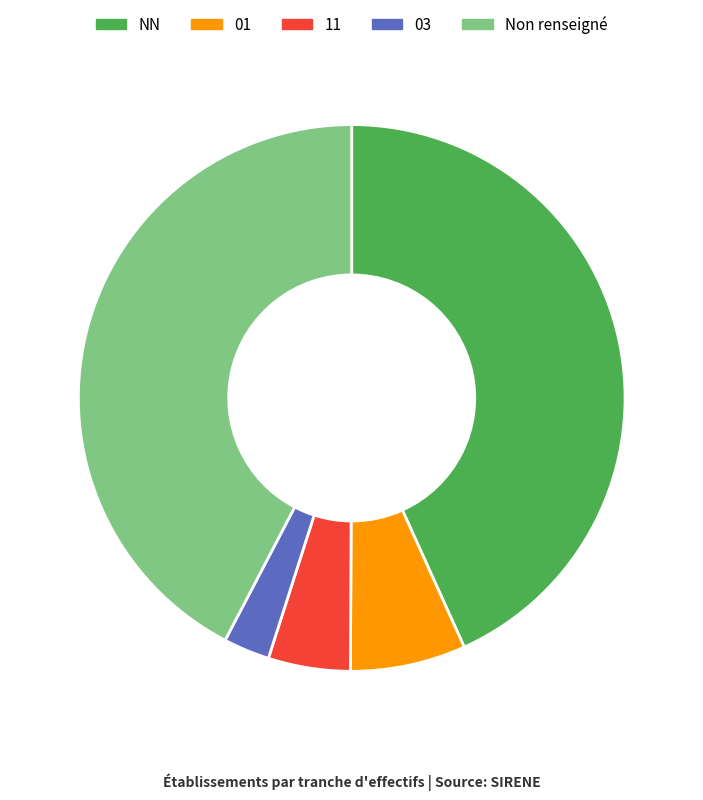

Does 11 account for over 50% of the chart?

No